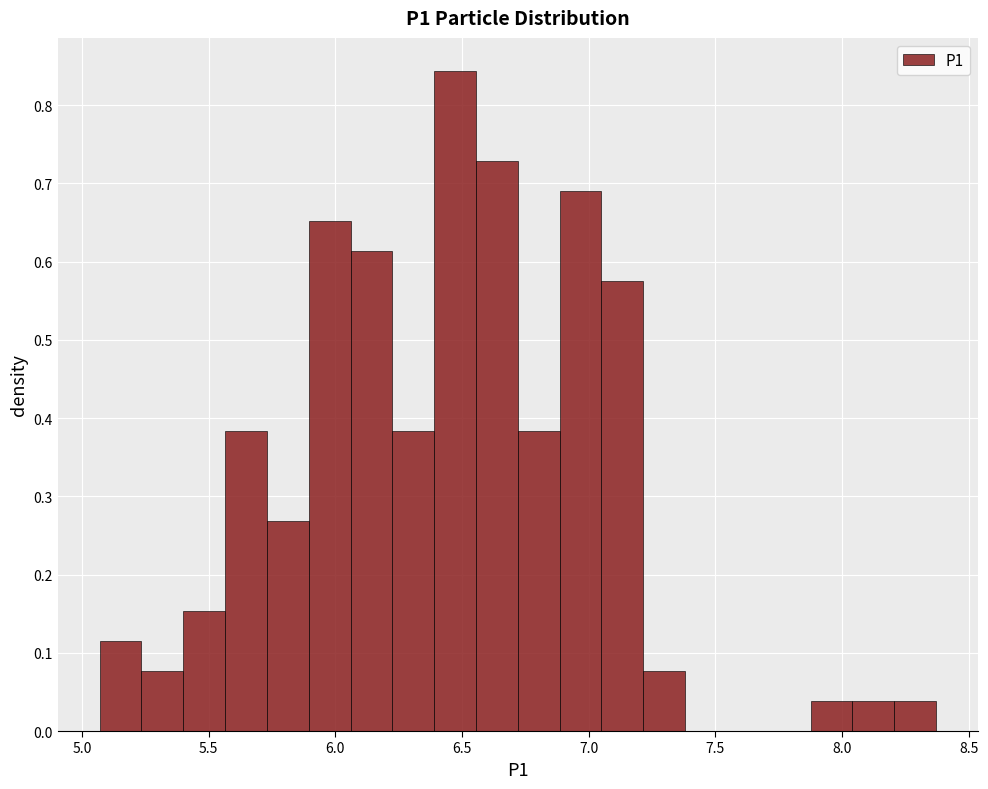

Around what value on the x-axis is the tallest bar? Give the approximate position of its centre, as read against the axis.

6.45